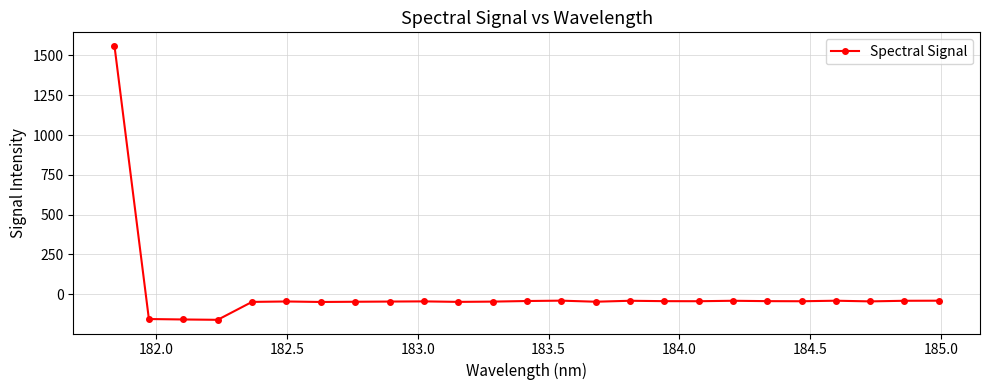

What is the greatest value displayed?

1559.4